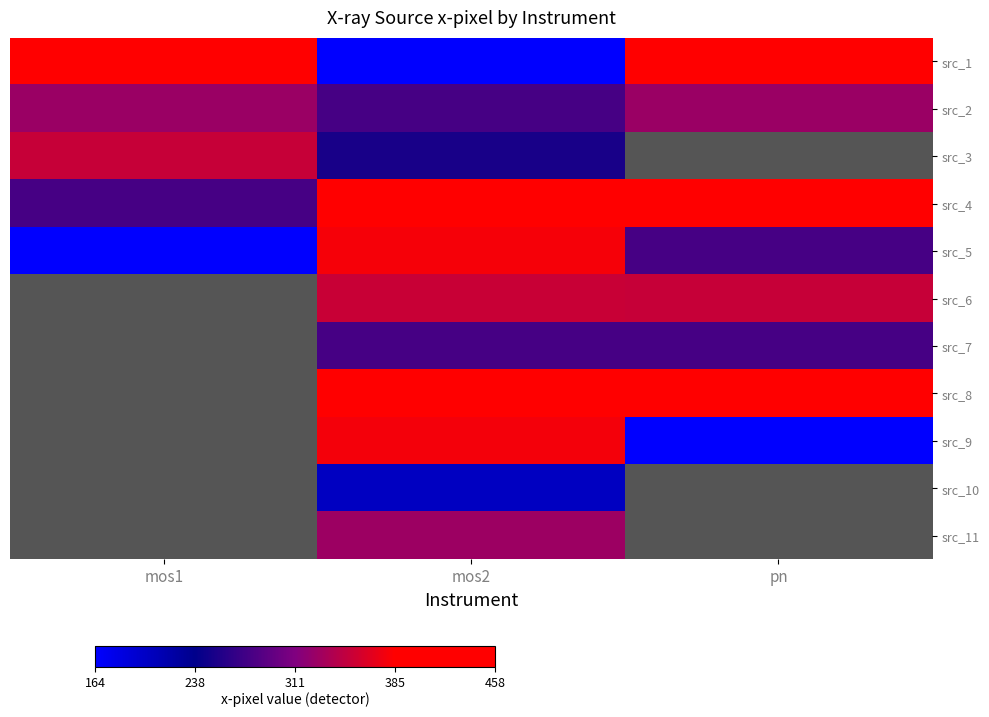

Which label corresponds to the largest value in the chart?

mos1